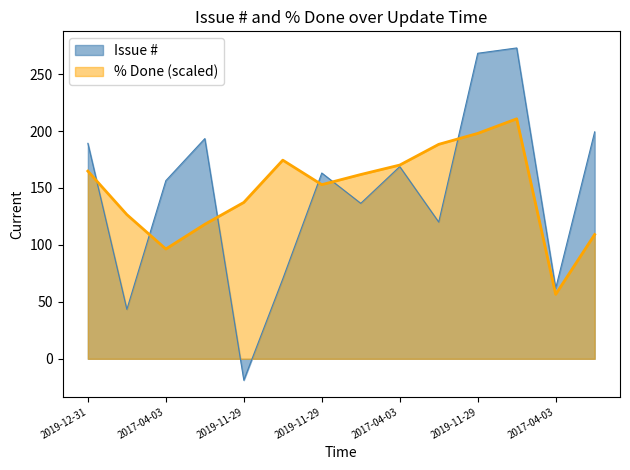

True or false: the data has more than 0 interior local peaks.

True